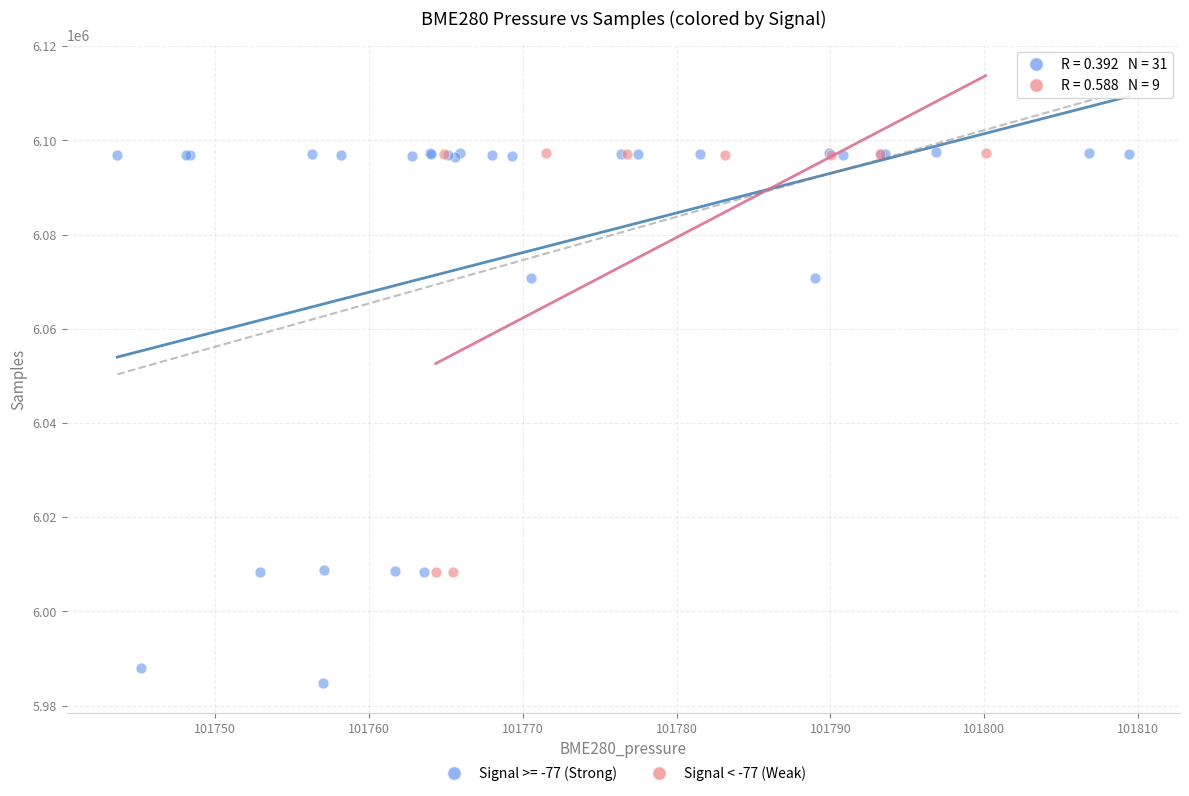

Which series contains the lowest Y value?

Signal >= -77 (Strong)